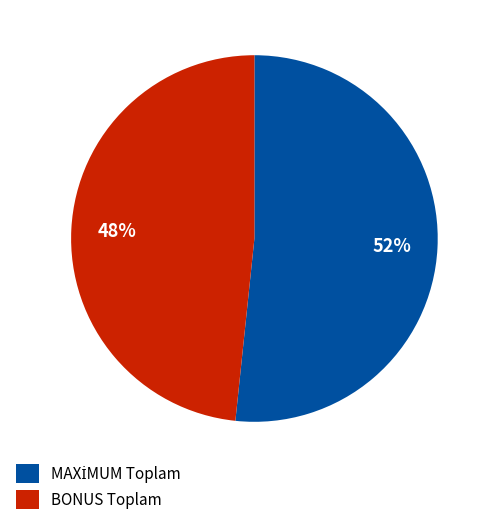

How many segments does this pie chart have?

2